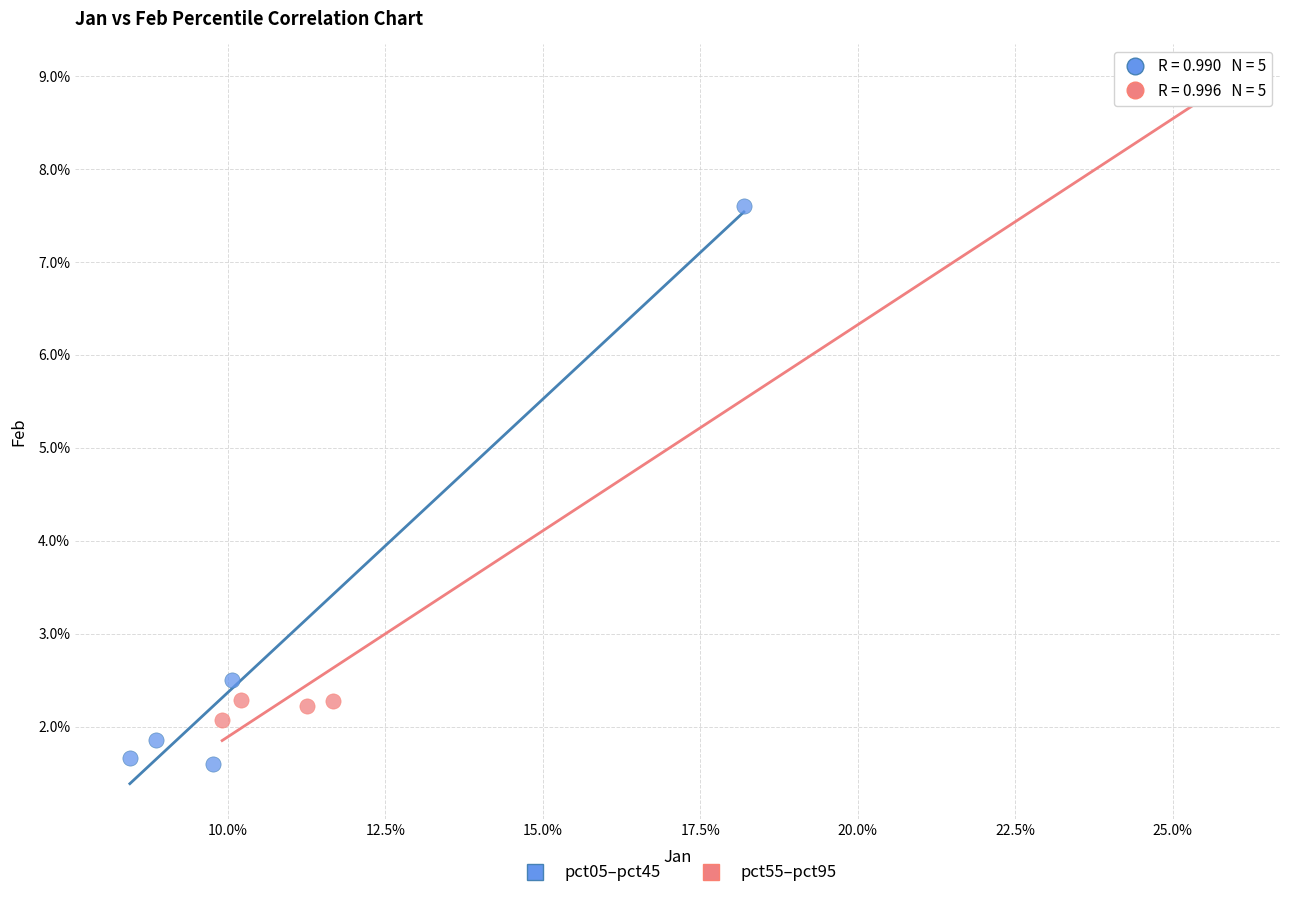

What are all the series names shown in the legend?

pct05–pct45, pct55–pct95